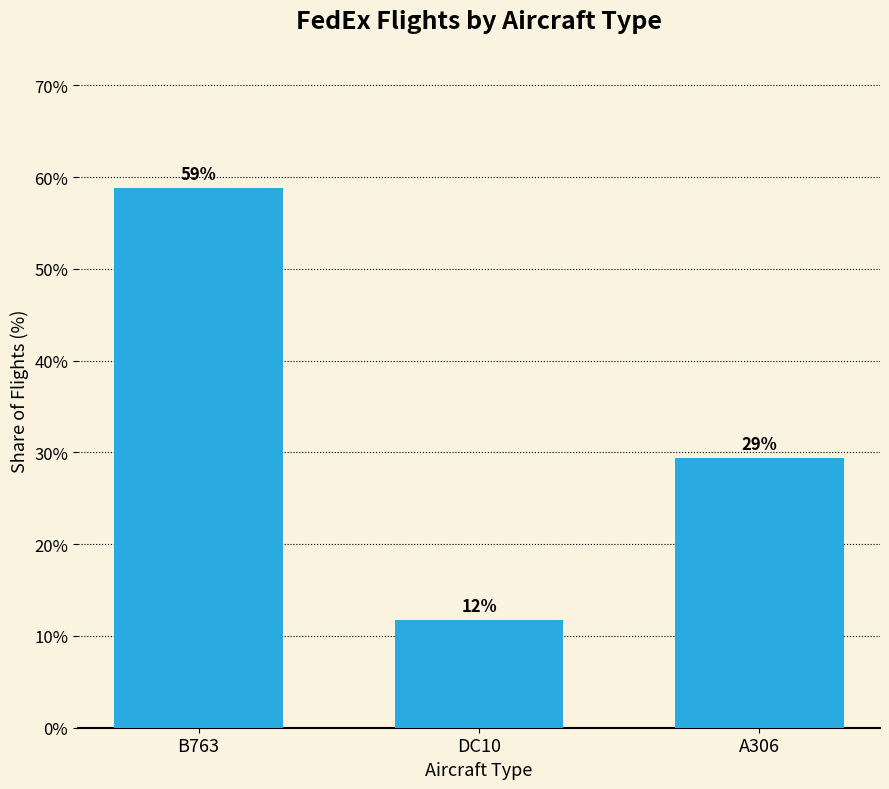

Reading left to right, list all the values displayed in this chart.

B763=58.8	DC10=11.8	A306=29.4